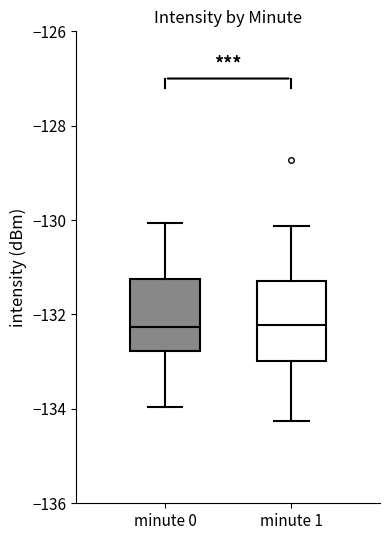

Reading left to right, read every box against the y-axis: the position of its median line, the range the box covers, and the ends of its whiskers. The values are not printed on the chart, so give them approximately, as read against the axis.

minute 0: median -132.2, box -132.8 to -131.2, whiskers -134.0 to -130.0
minute 1: median -132.2, box -133.0 to -131.2, whiskers -134.2 to -130.2